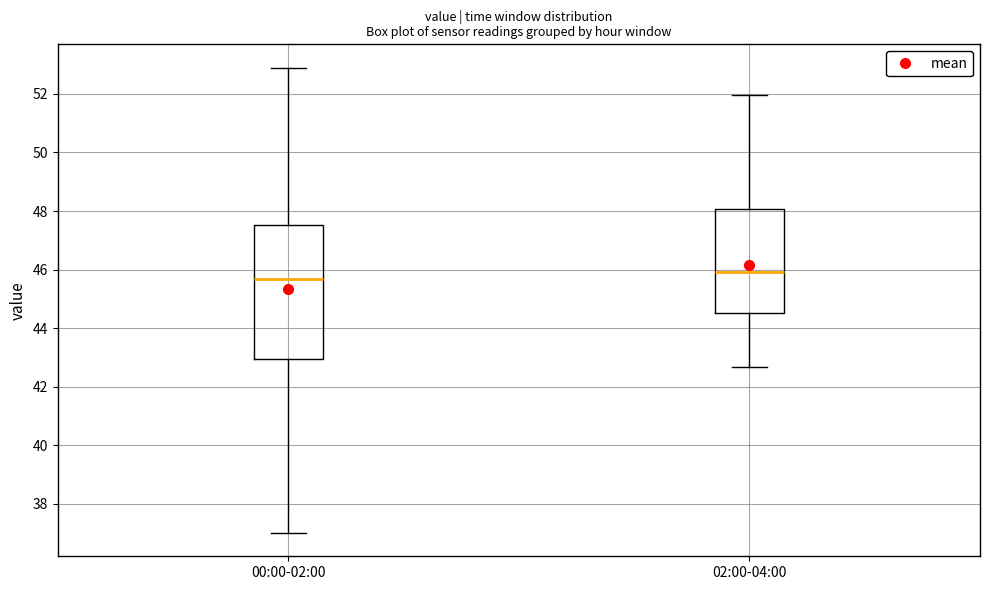

Which box's median line is the highest?

02:00-04:00